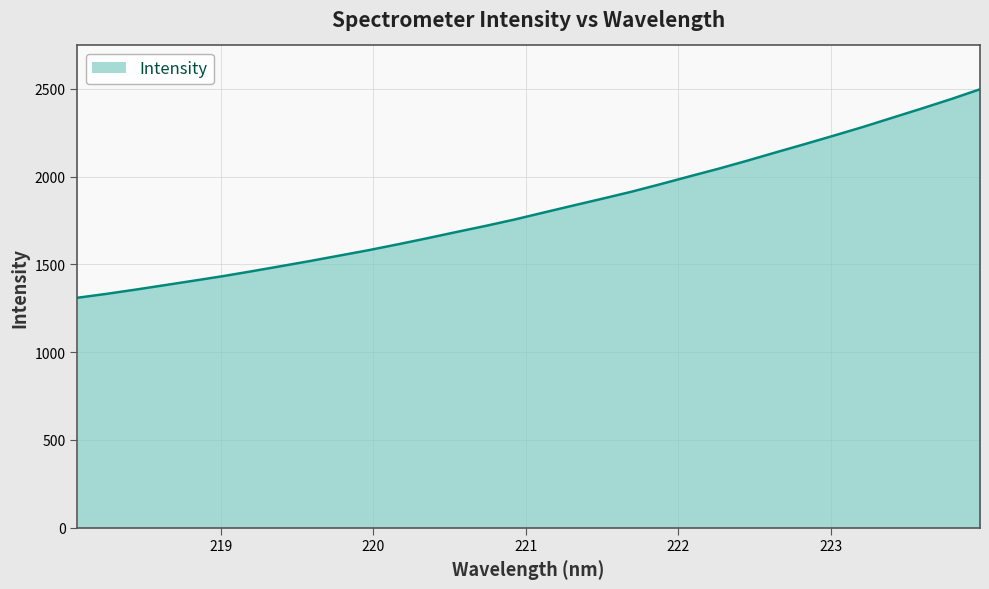

What is the minimum value shown in the chart?

1309.5